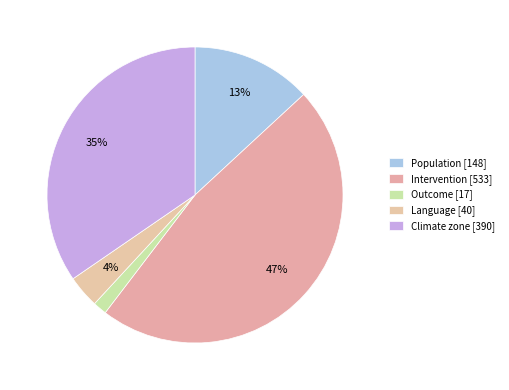

What is the ratio of the value at Language to the value at Climate zone?

0.1